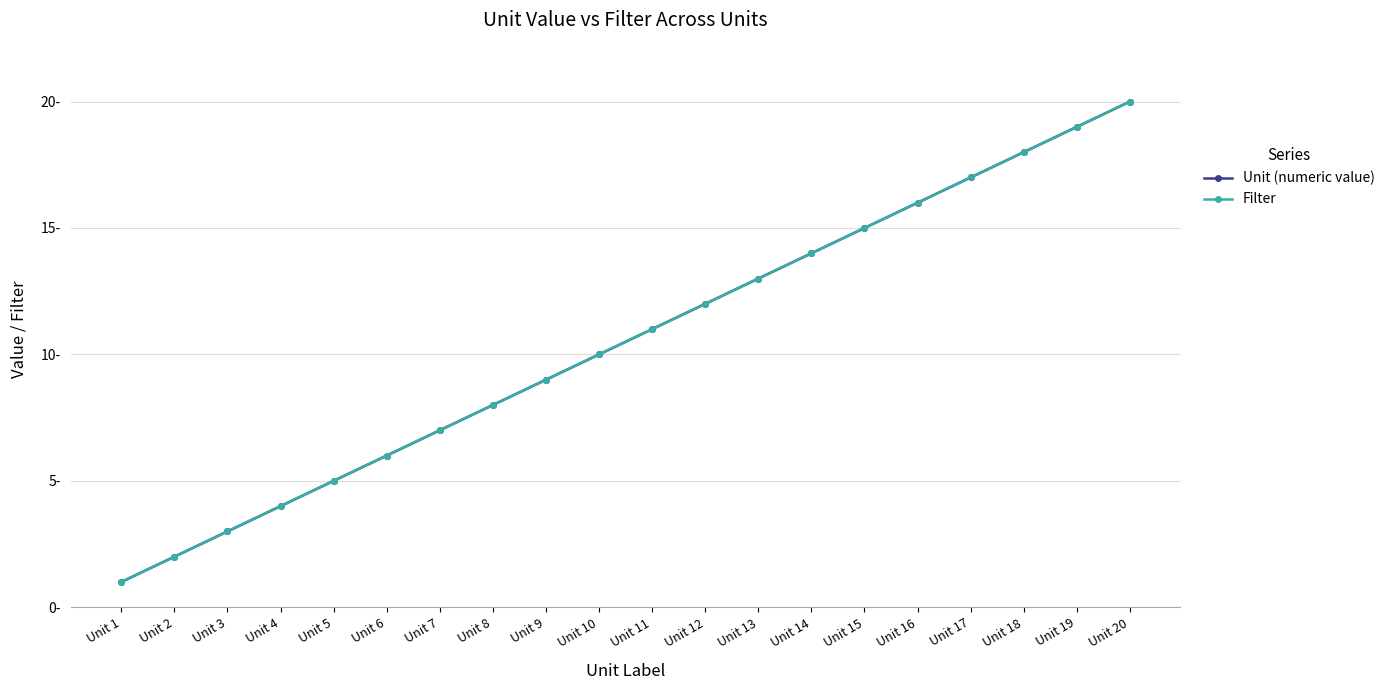

The value of Filter at Unit 20 is 20. True or false?

True